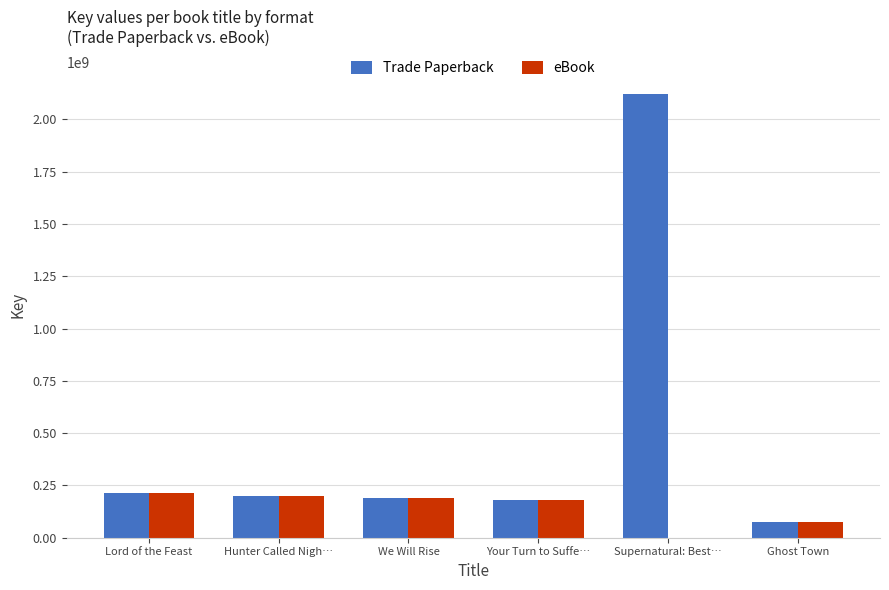

The value of eBook at Hunter Called Nigh… is 312540128. True or false?

False